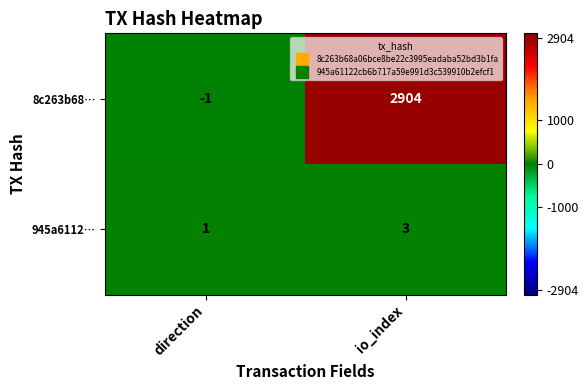

Which series has the largest range (max minus min)?

8c263b68…